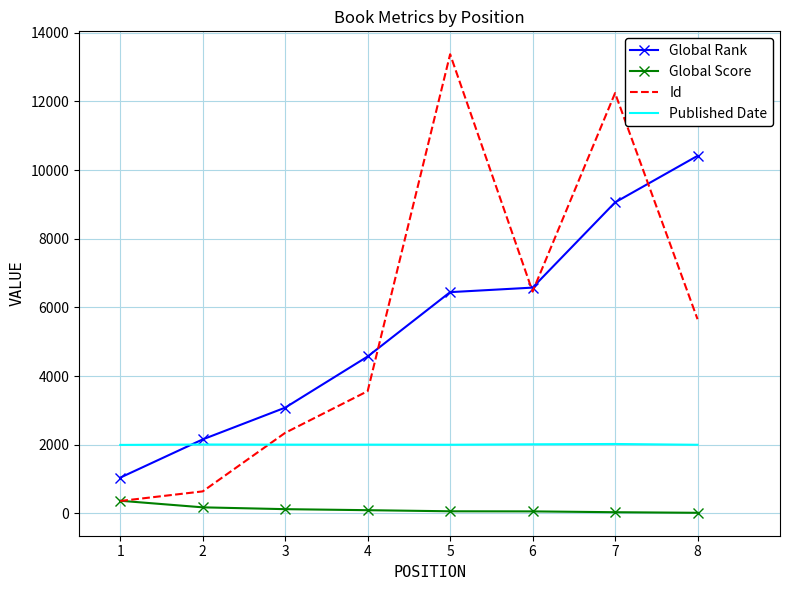

What is the difference between the highest and lowest values at 4?

4478